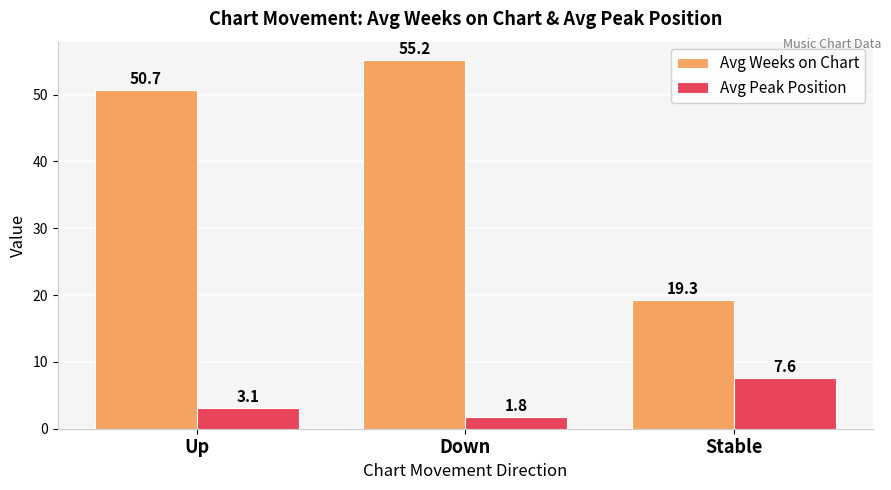

What is the difference between the highest and lowest values at Stable?

11.7